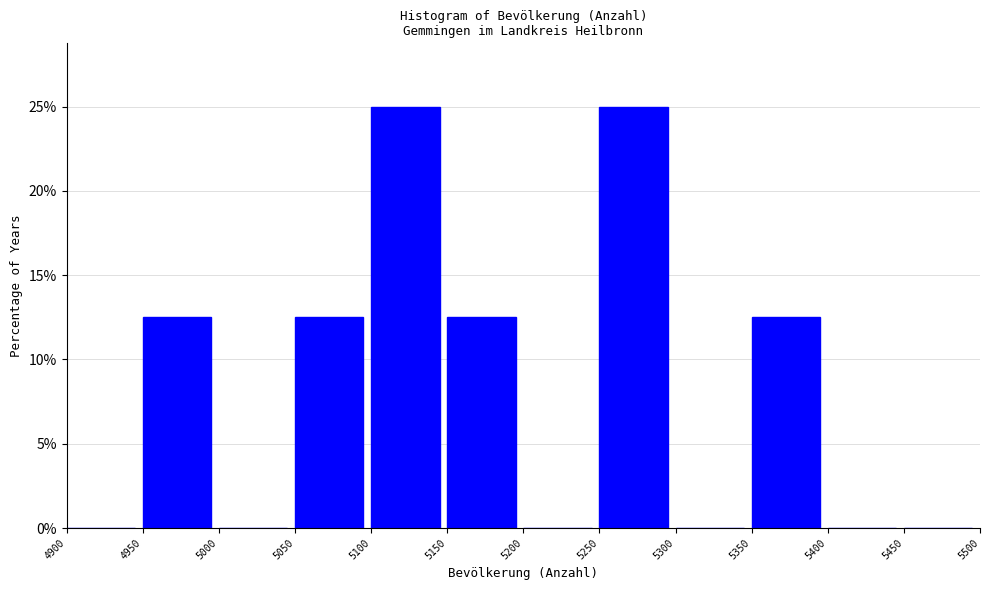

Reading left to right, transcribe this chart: for each bar, give the range it covers on the x-axis and its height. The values are not printed on the chart, so give them approximately, as read against the axis.

4900 to 4950: 0
4950 to 5000: 12.5
5000 to 5050: 0
5050 to 5100: 12.5
5100 to 5150: 25.0
5150 to 5200: 12.5
5200 to 5250: 0
5250 to 5300: 25.0
5300 to 5350: 0
5350 to 5400: 12.5
5400 to 5450: 0
5450 to 5500: 0